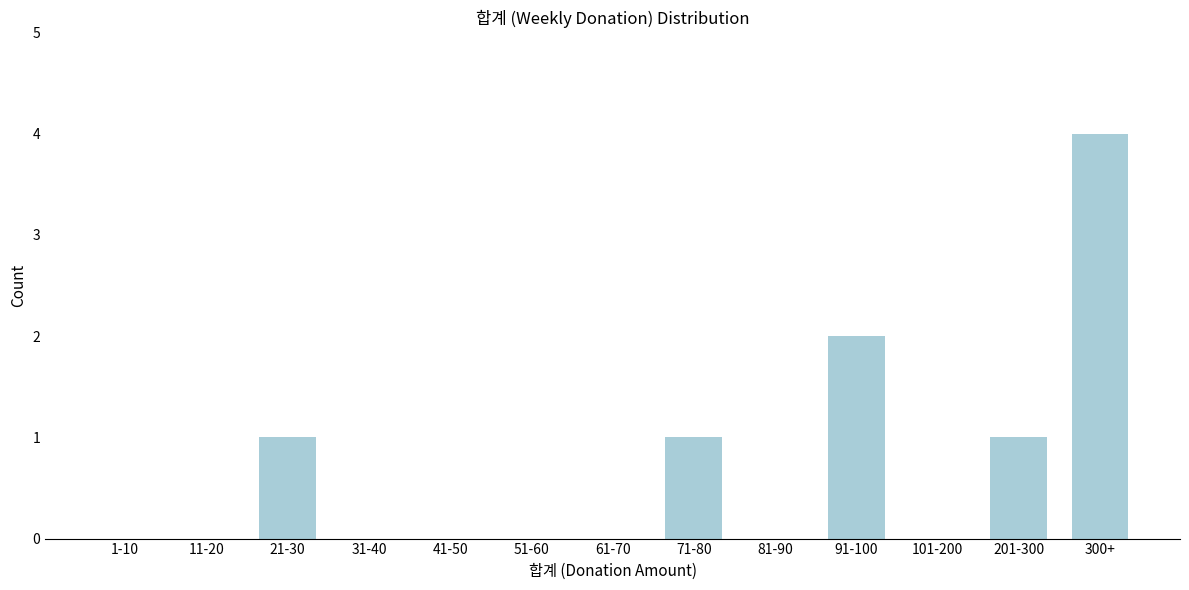

Reading left to right, what are all the values shown in this chart?

1-10=0	11-20=0	21-30=1	31-40=0	41-50=0	51-60=0	61-70=0	71-80=1	81-90=0	91-100=2	101-200=0	201-300=1	300+=4